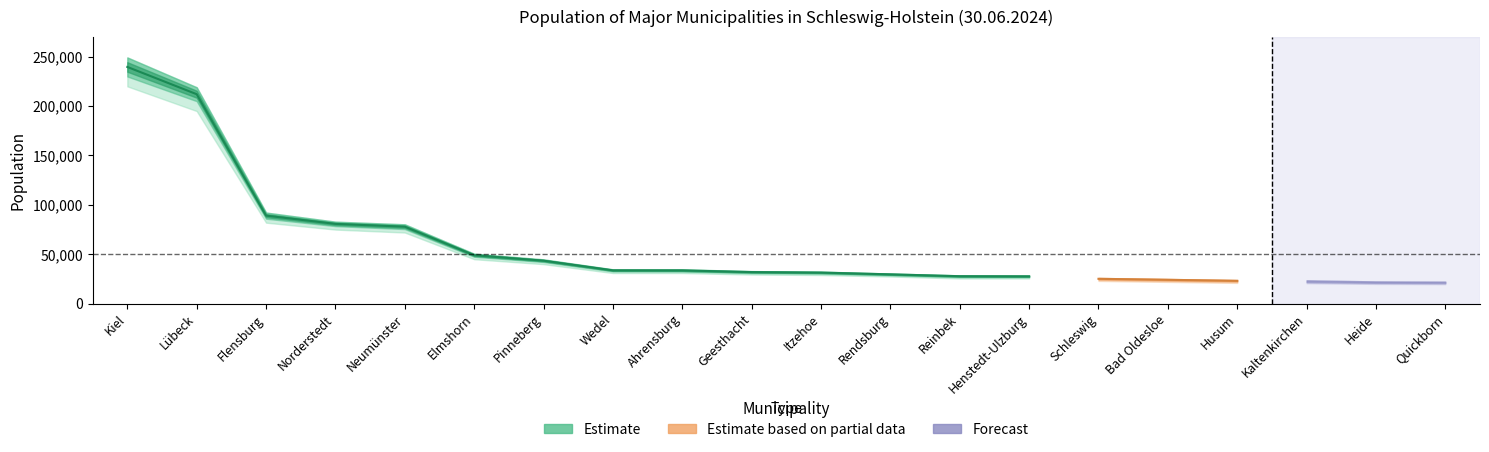

Which category has the highest value across all series?

Kiel